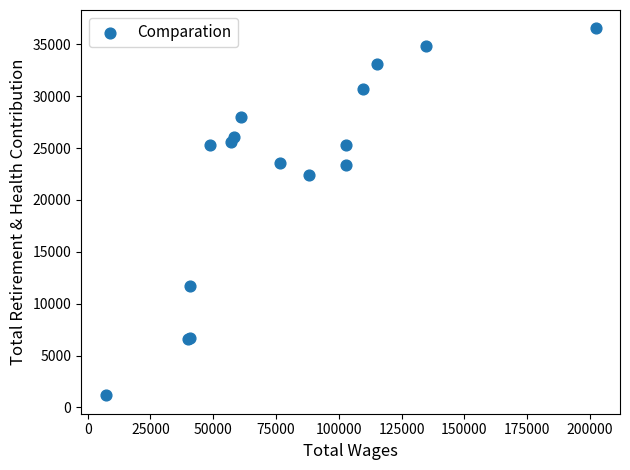

What Y value in the scatter plot is closest to 18851?

22442